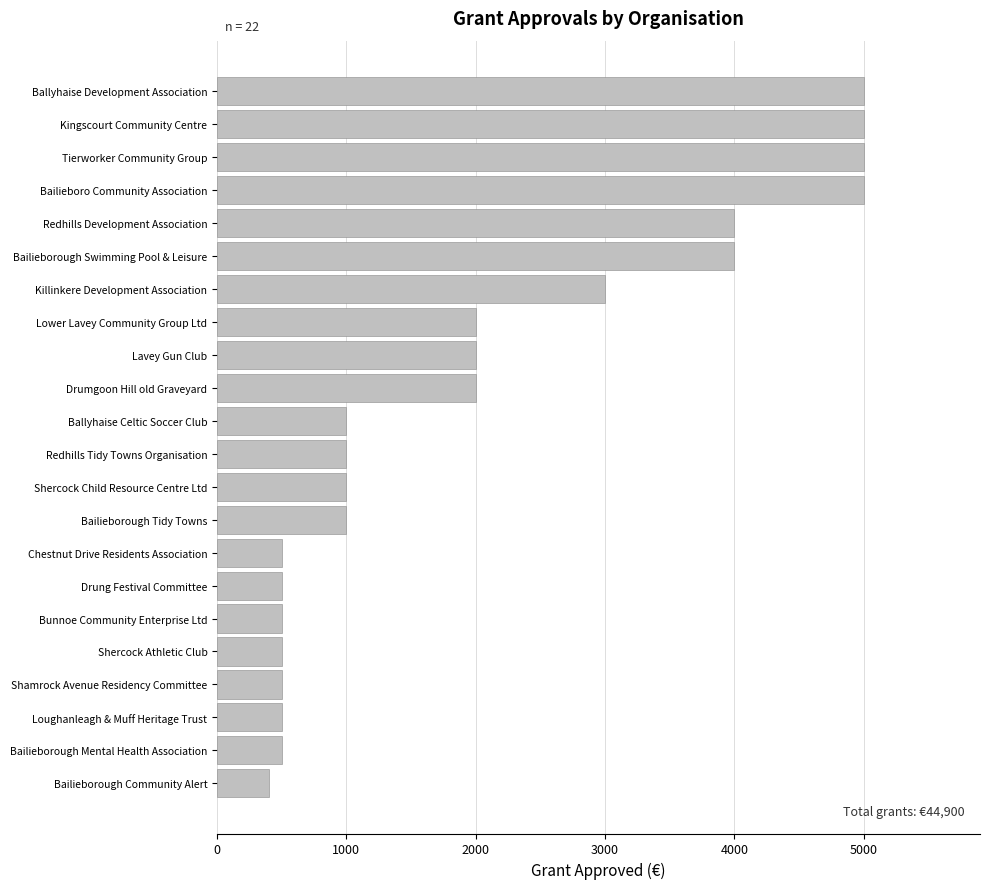

Does the chart contain stacked bars?

No